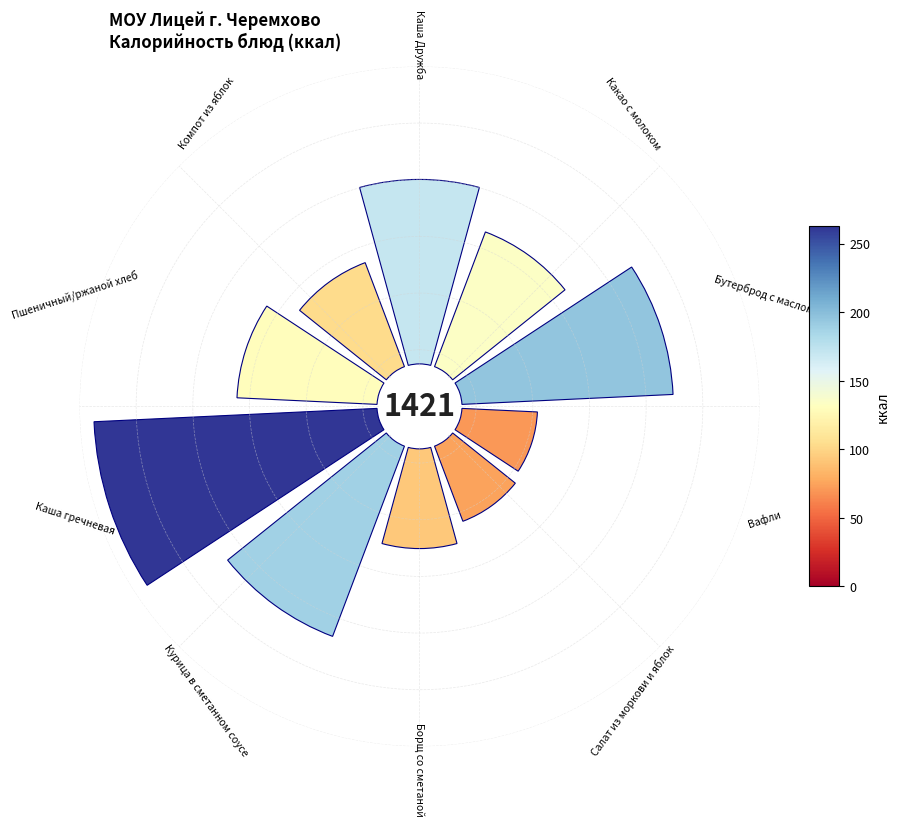

How many slices are in this pie chart?

10